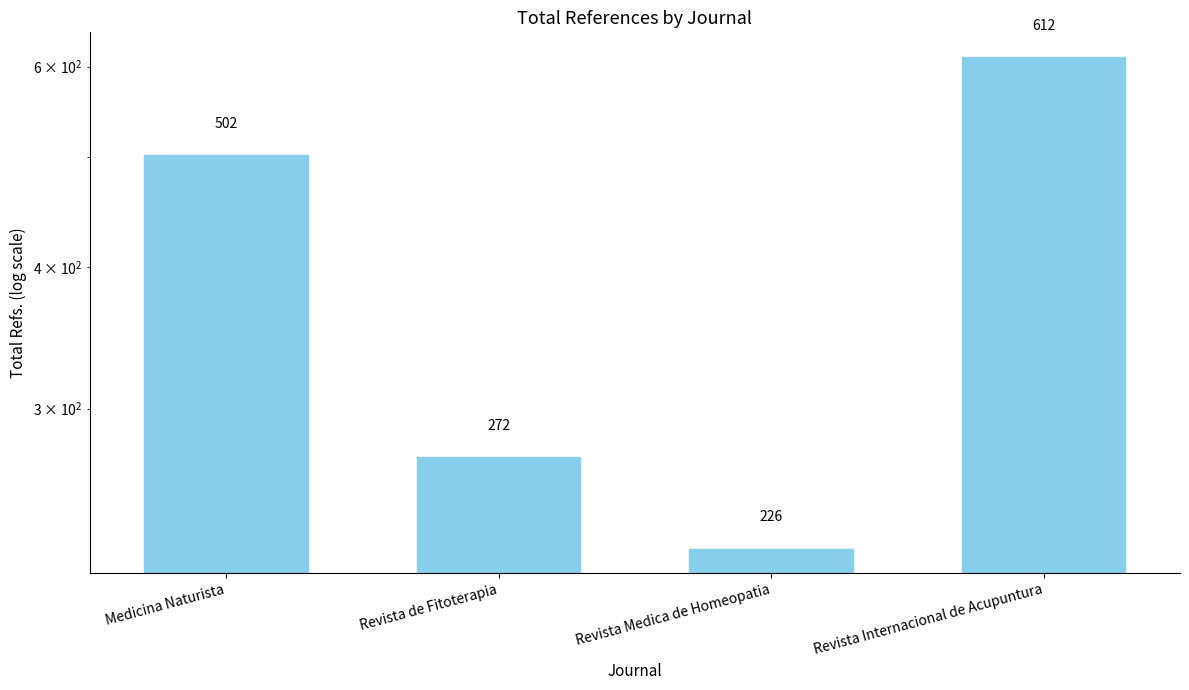

What is the sum of all values?

1612